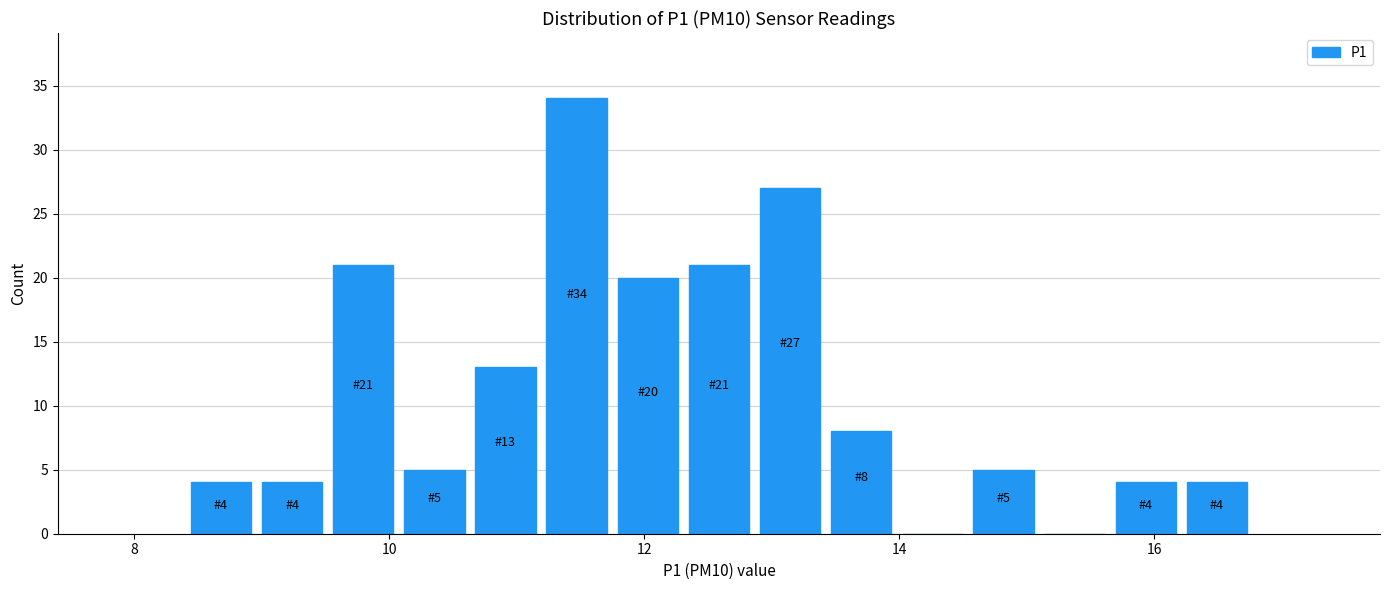

Read against the x-axis, roughly where is the centre of the tallest bar?

11.4